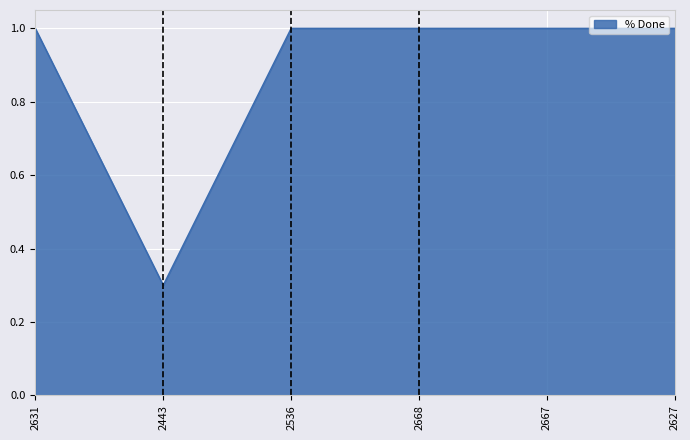

Which category has the lowest value across all series?

2443